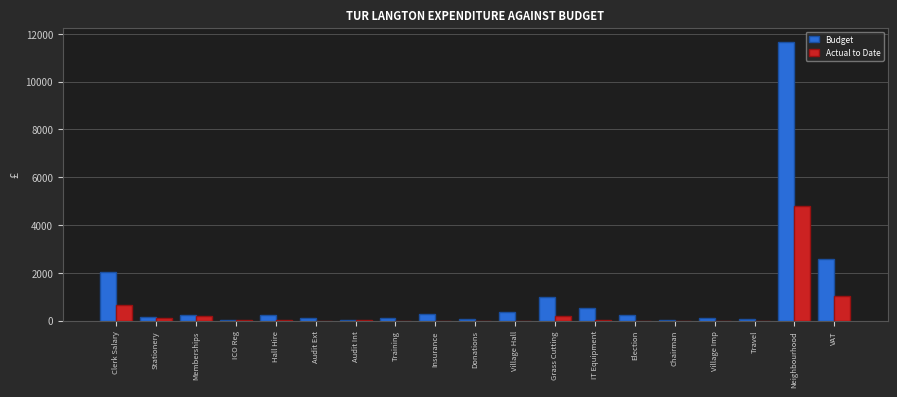

At which label is Budget closest to 5850?

VAT